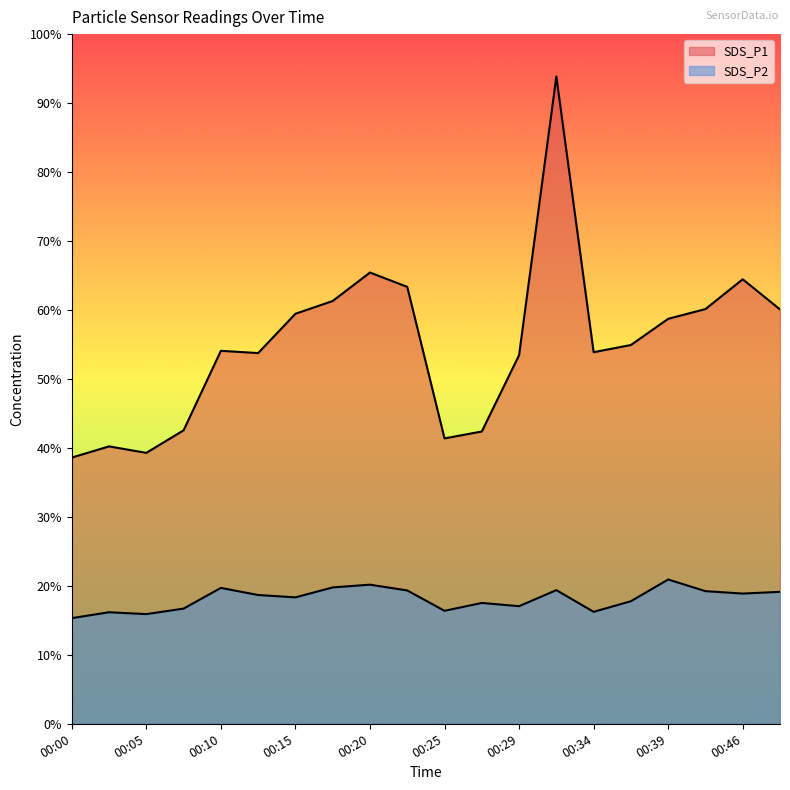

The value of SDS_P1 at 00:32 is 155.4. True or false?

False